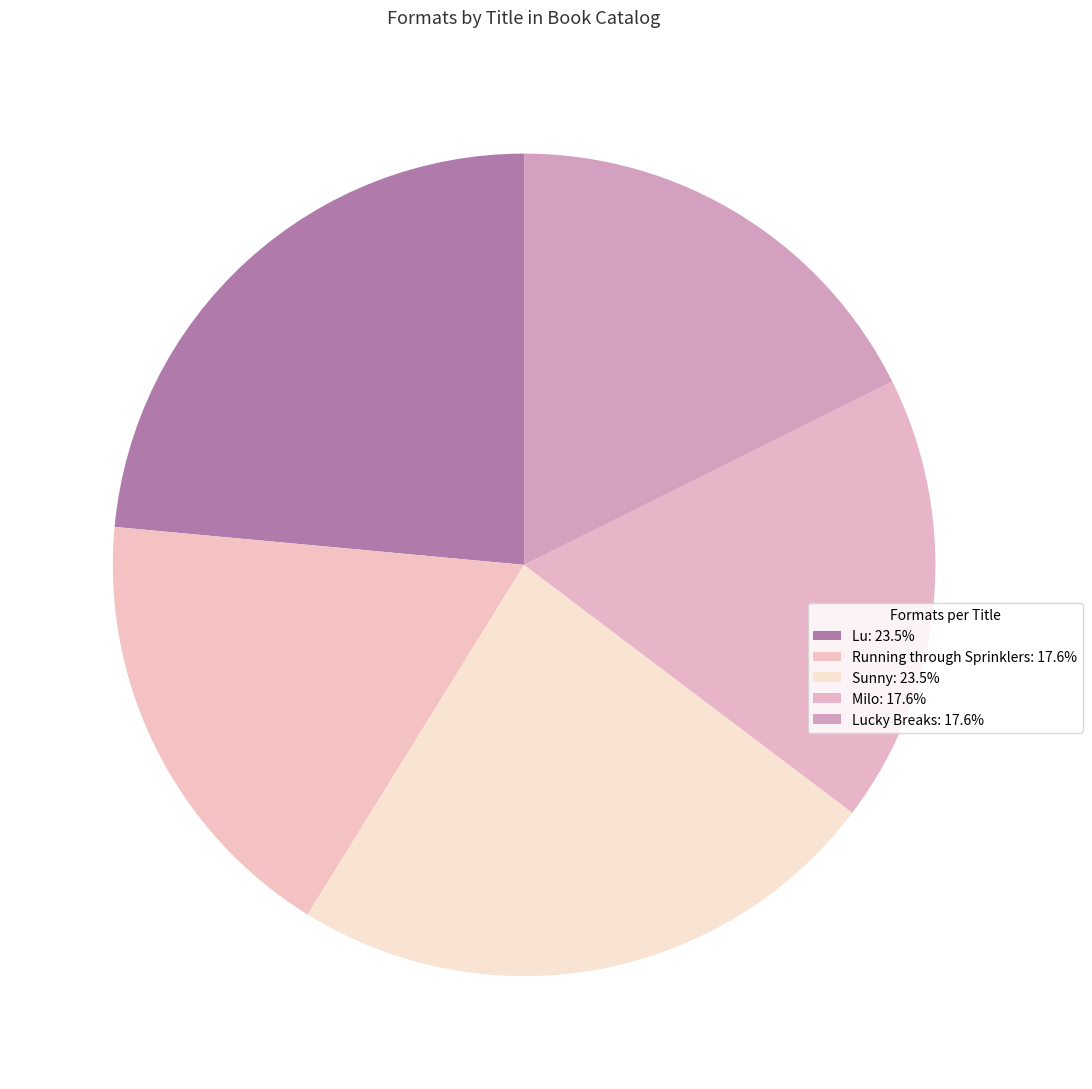

To the nearest percent, what is the difference between the largest and smallest slice percentages?

6%